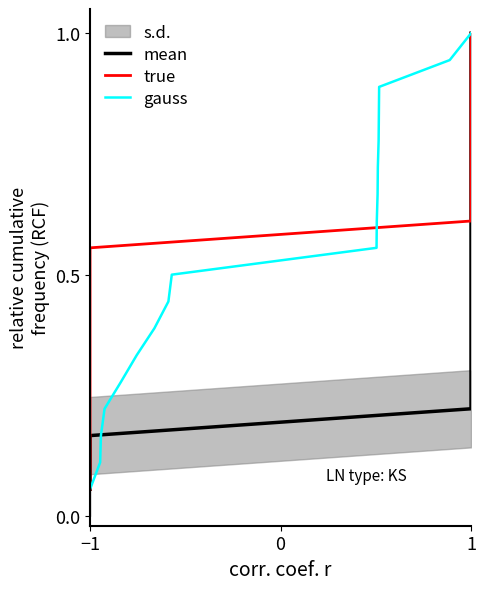

Where is gauss nearest to the value 0?

−1